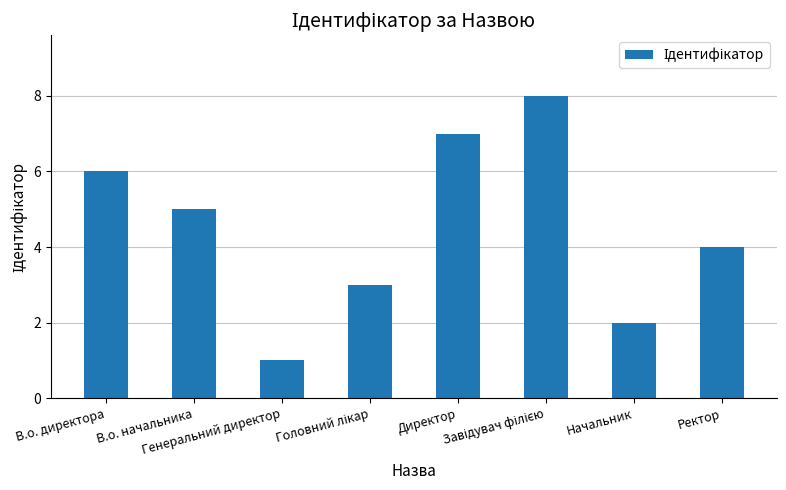

What is the label of the 1st bar from the right?

Ректор